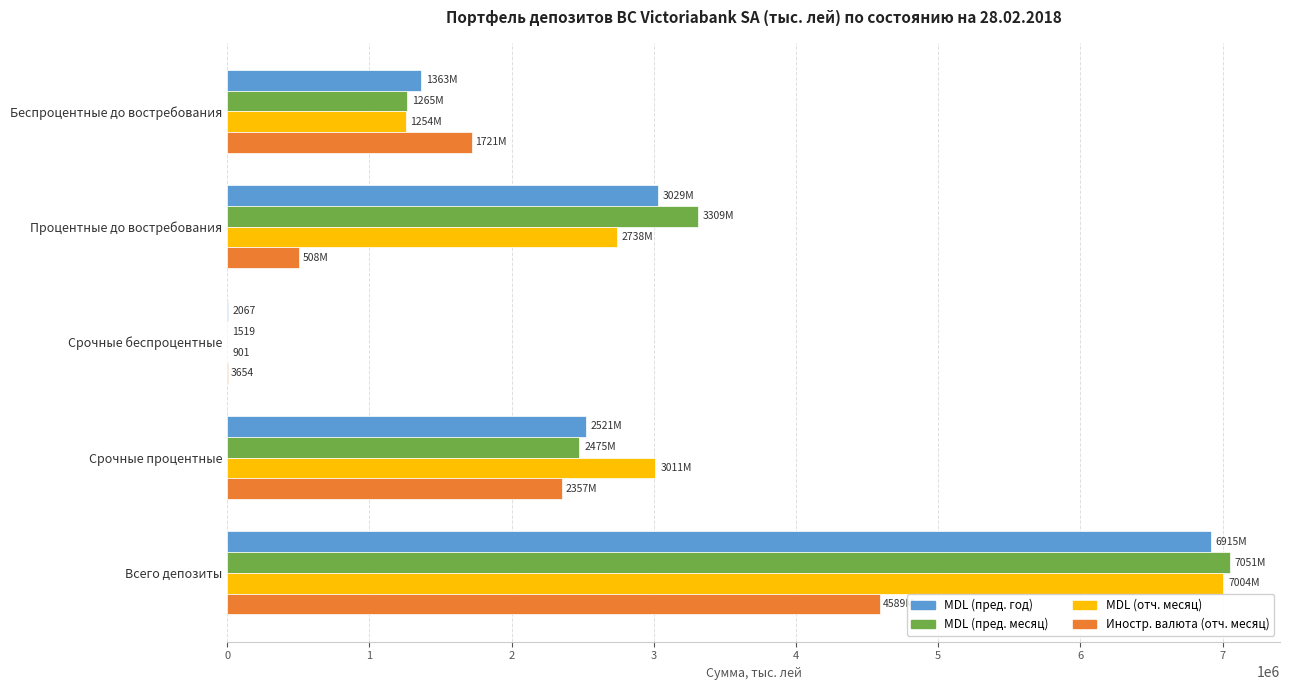

What is the highest value of the MDL (пред. год) series?

6915094.0